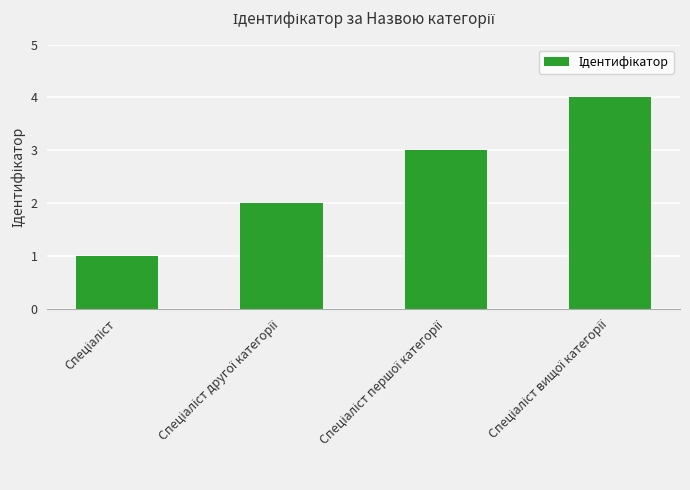

How many distinct data groups are displayed?

1